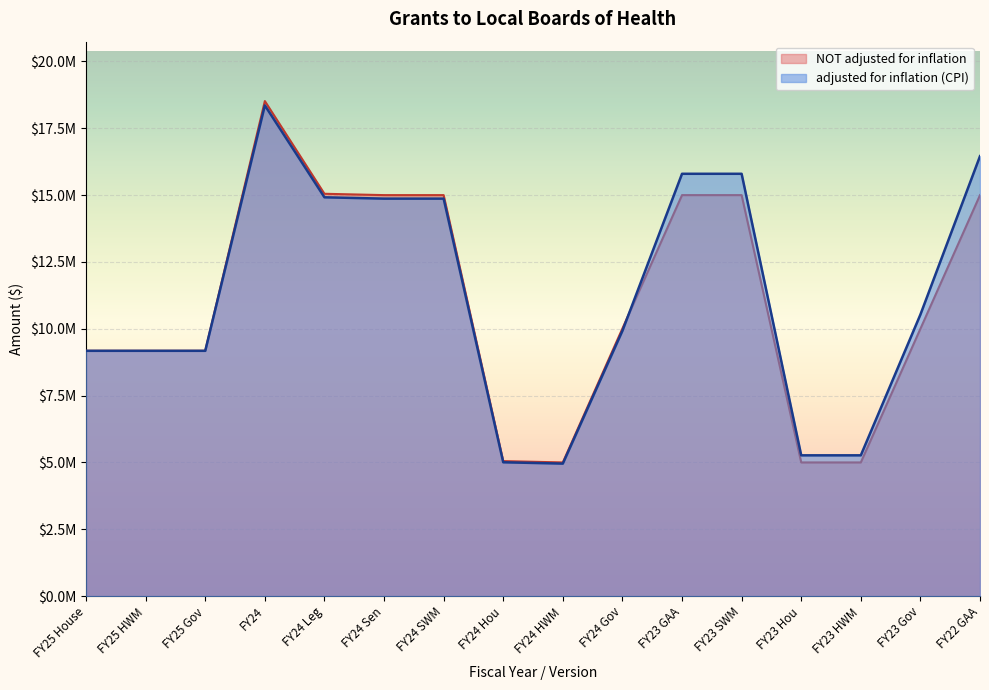

Between FY24 Leg and FY23 GAA, which series saw the biggest shift?

adjusted for inflation (CPI)